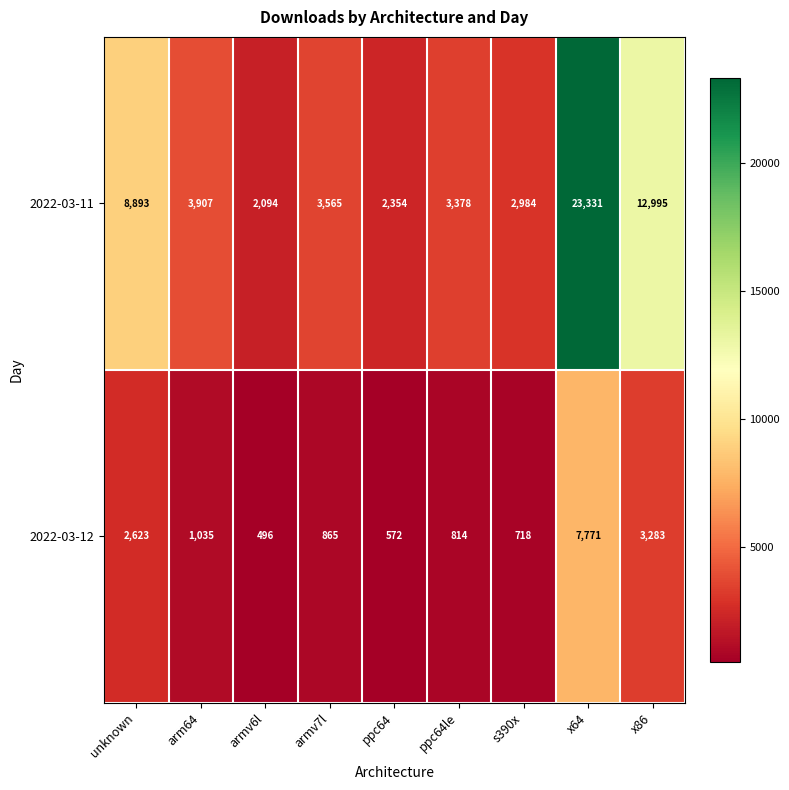

List the series in order of their overall mean, highest first.

2022-03-11, 2022-03-12